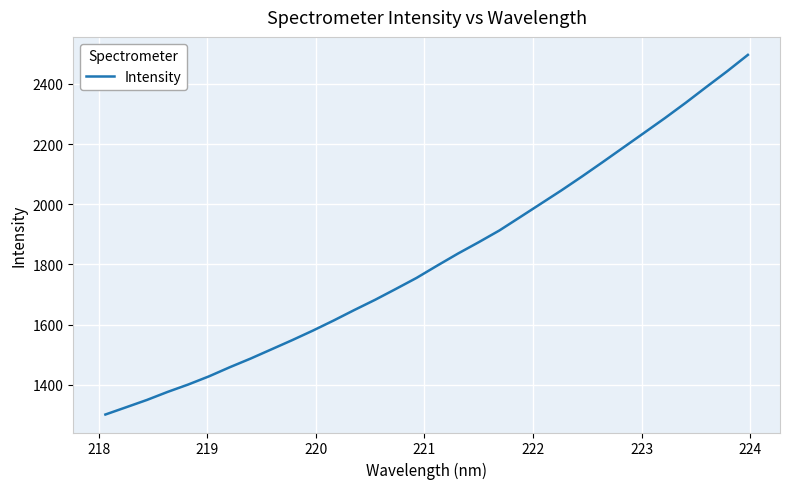

What is the greatest value displayed?

2496.8